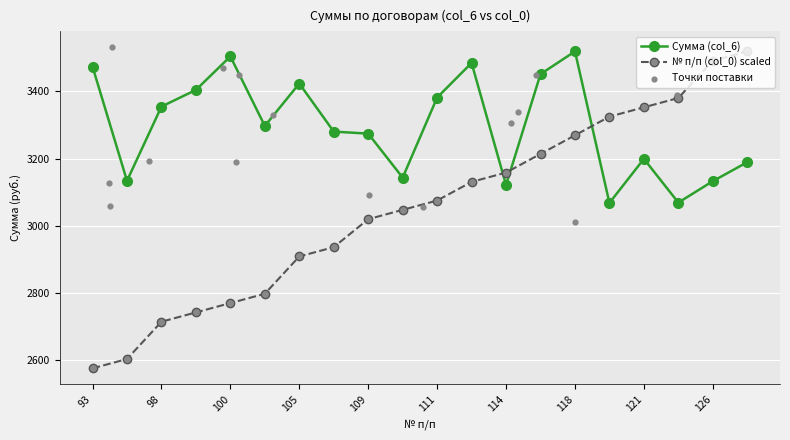

Is the value of № п/п (col_0) at 101 greater than the value of Сумма (col_6) at 116?

No